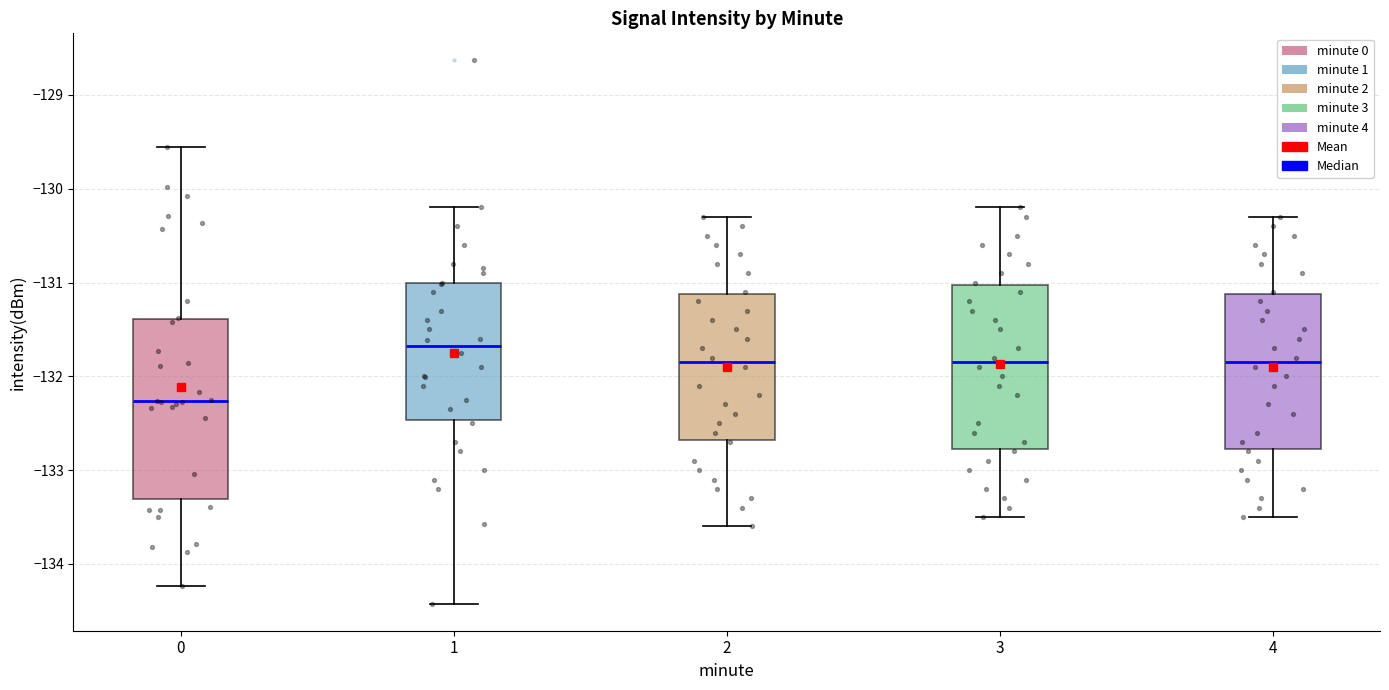

Which box's median line is the highest?

1